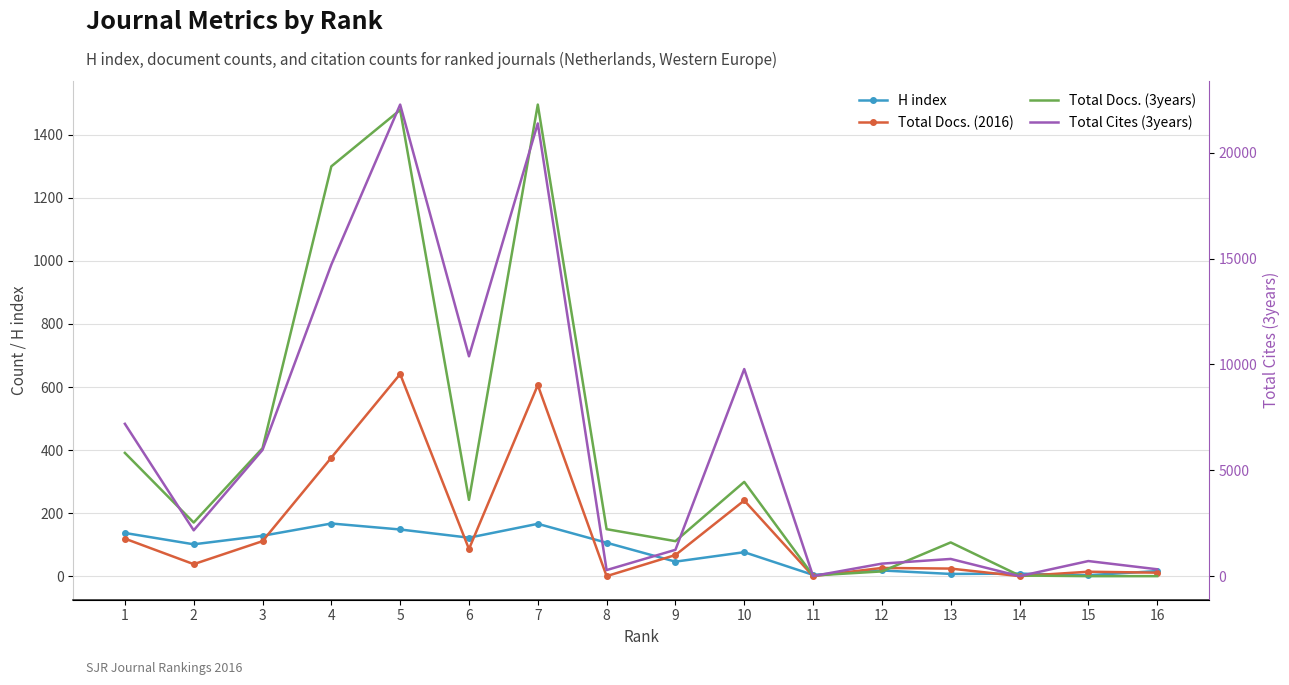

What is the value of the Total Cites (3years) point at the 2nd from the left?

2165